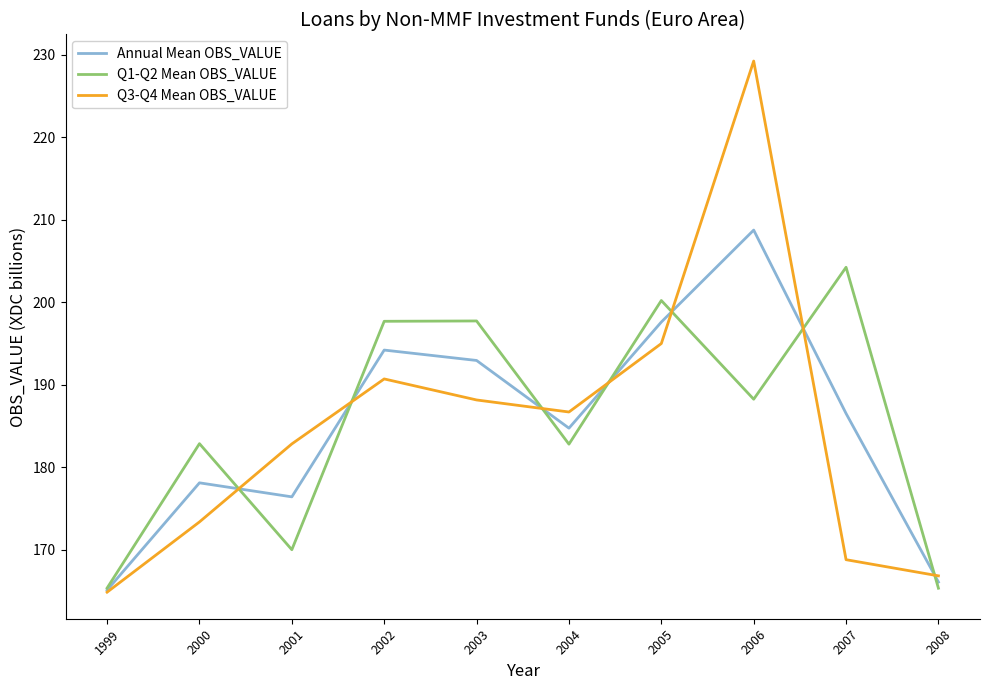

Between 1999 and 2005, which series saw the biggest shift?

Q1-Q2 Mean OBS_VALUE